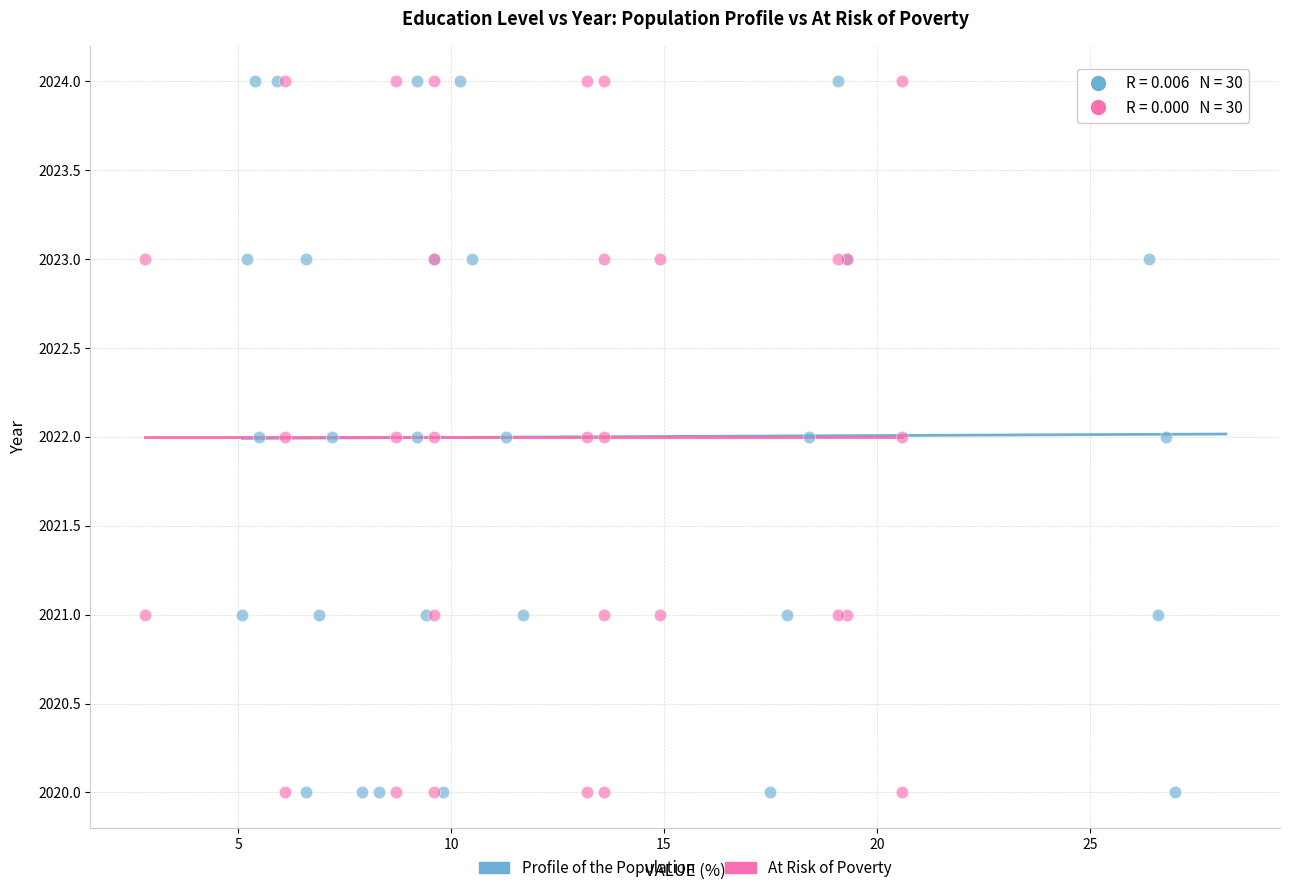

What are all the series names shown in the legend?

Profile of the Population, At Risk of Poverty